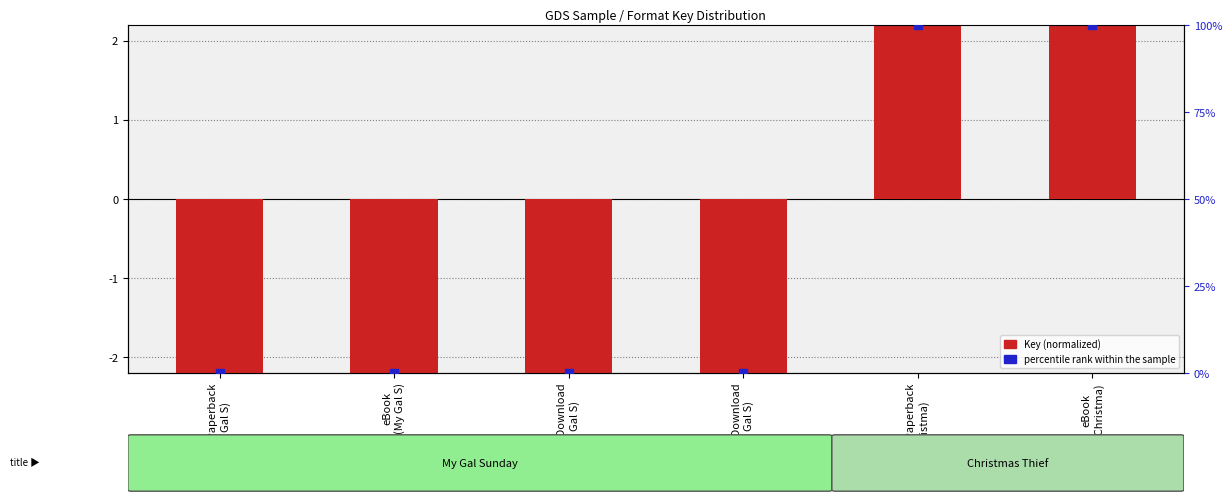

Which series reaches the maximum Y coordinate?

Key (normalized)